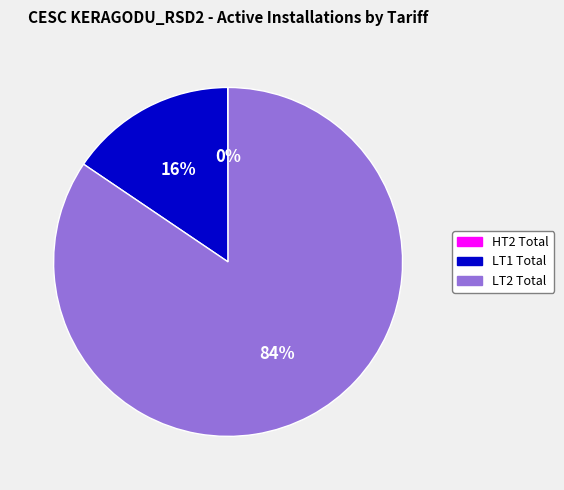

What is the largest slice in the pie chart?

LT2 Total